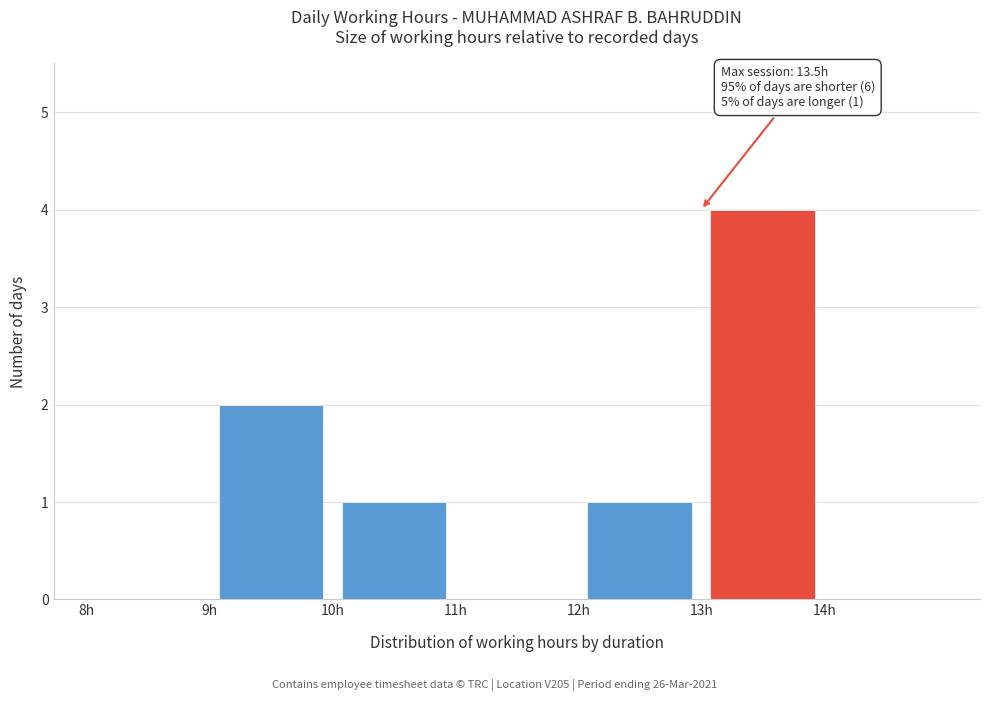

Over which range of the x-axis is the bar tallest?

13 to 14